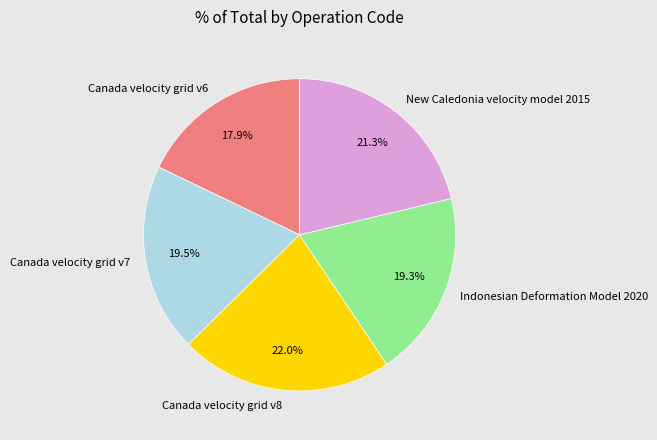

Which has a higher value, Canada velocity grid v6 or New Caledonia velocity model 2015?

New Caledonia velocity model 2015